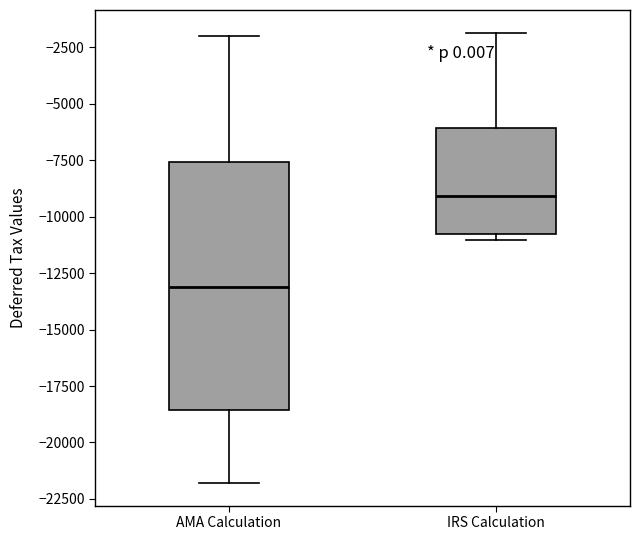

Reading left to right, transcribe this box plot: for each box, give where its median line is, the range the box spans, and where its two whiskers end, as read against the y-axis. The values are not printed on the chart, so give them approximately, as read against the axis.

AMA Calculation: median -13000, box -18500 to -7500, whiskers -22000 to -2000
IRS Calculation: median -9000, box -11000 to -6000, whiskers -11000 (just below the box's lower edge) to -2000